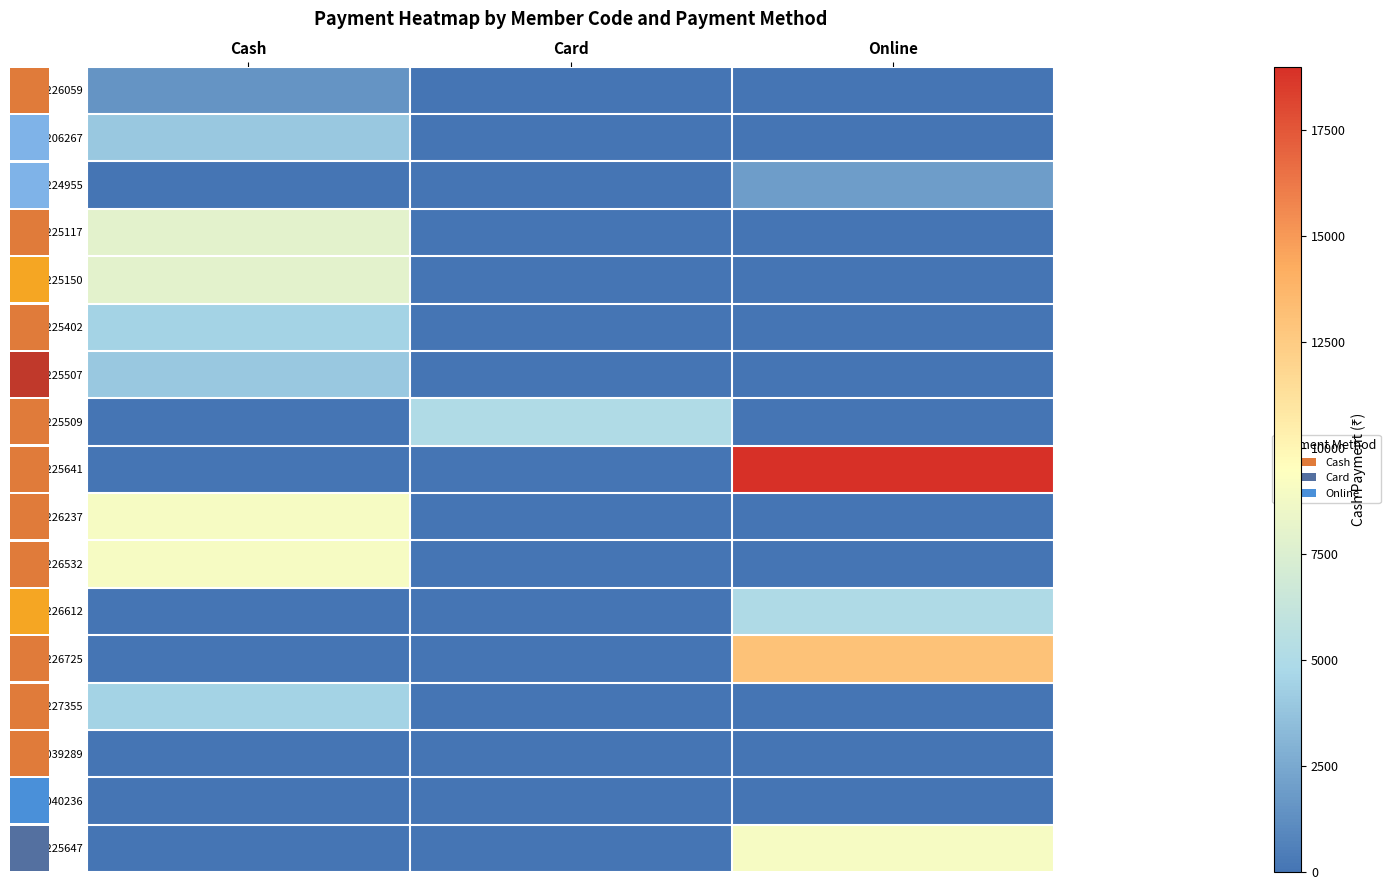

At which category is the sum across all series the highest?

Cash